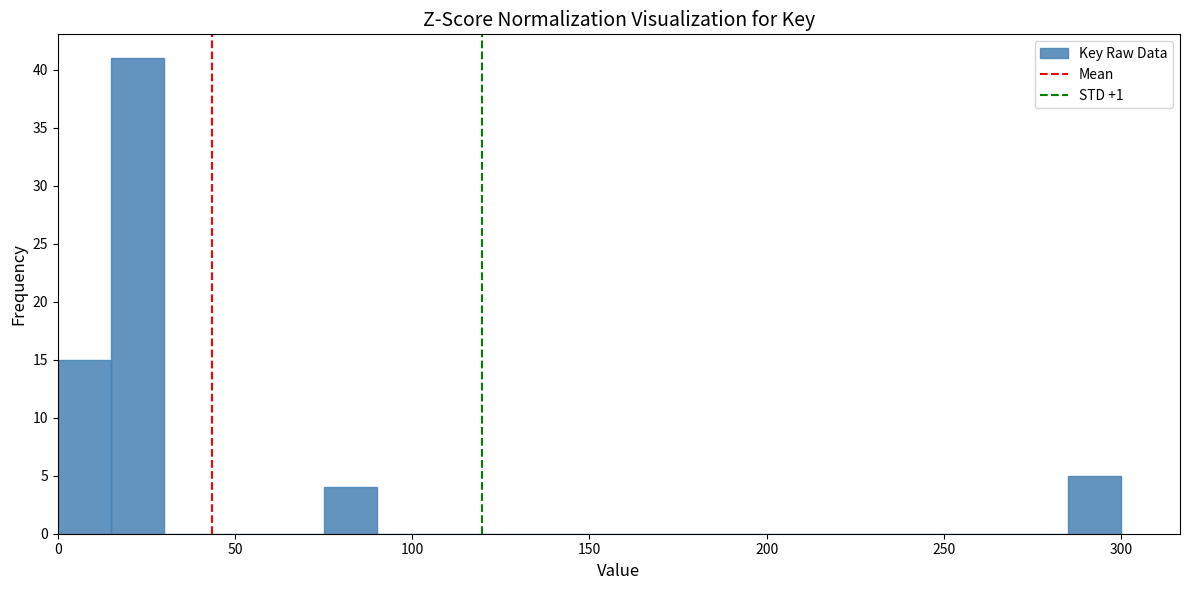

Read against the x-axis, roughly where is the centre of the tallest bar?

25